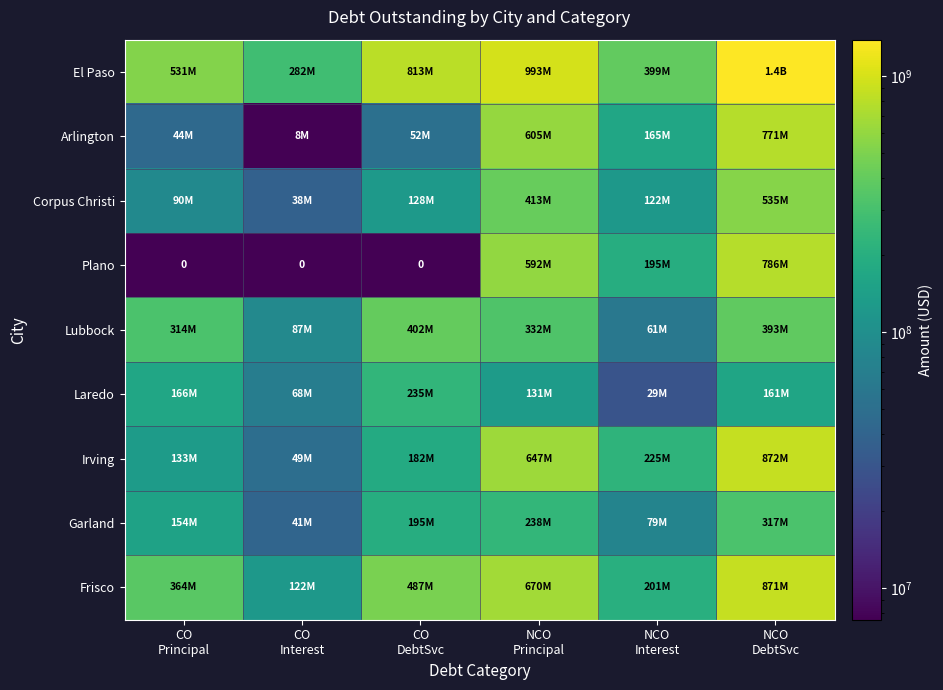

What is the maximum value for Garland?

316709697.1